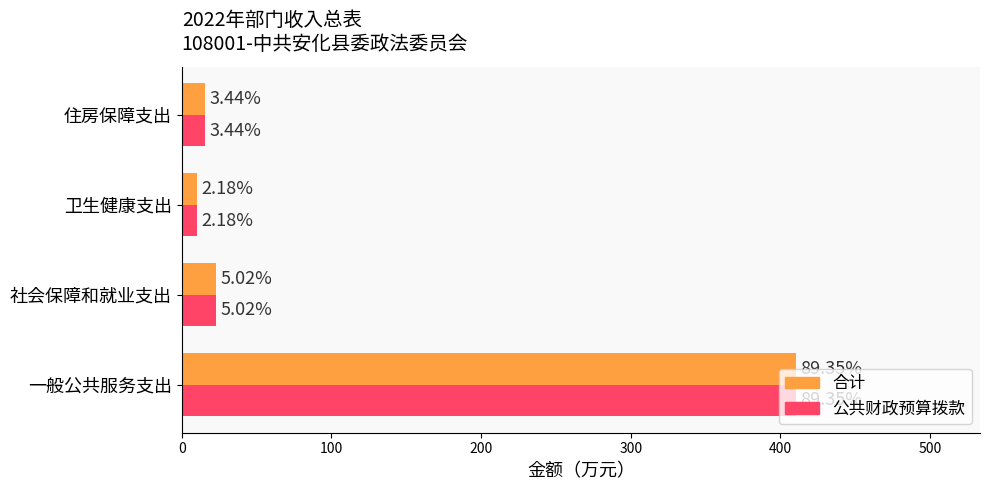

What is the difference between the maximum and second lowest values in the 合计 series?

394.4